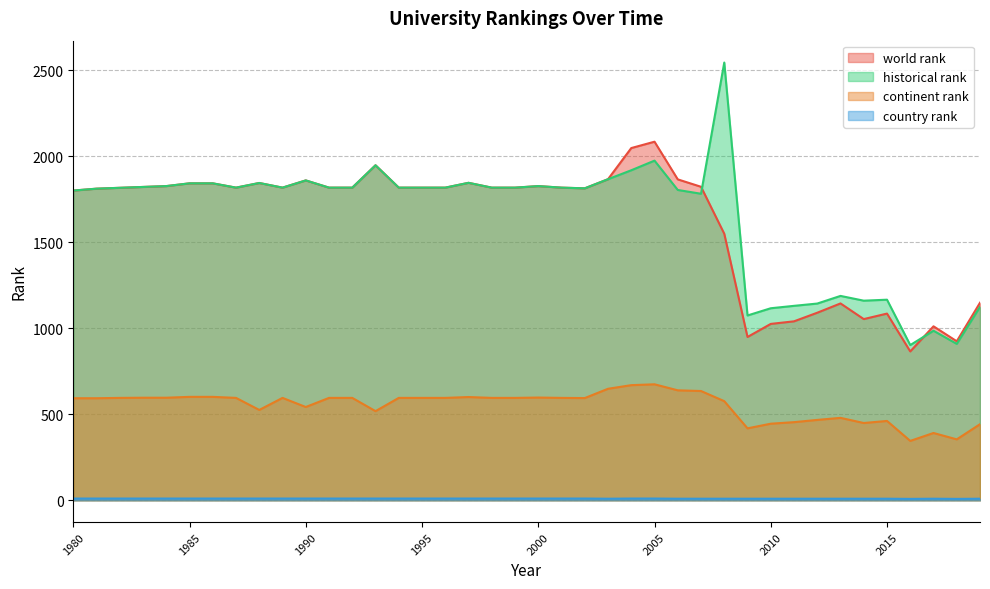

At which label is country rank closest to 9?

2003